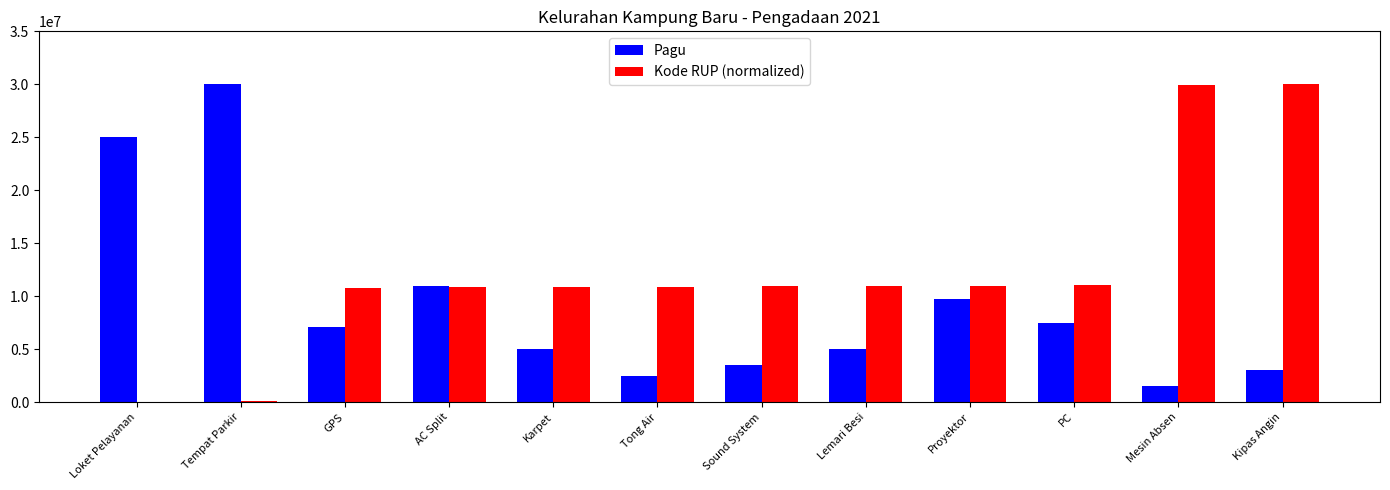

Between AC Split and Lemari Besi, which series saw the biggest shift?

Pagu